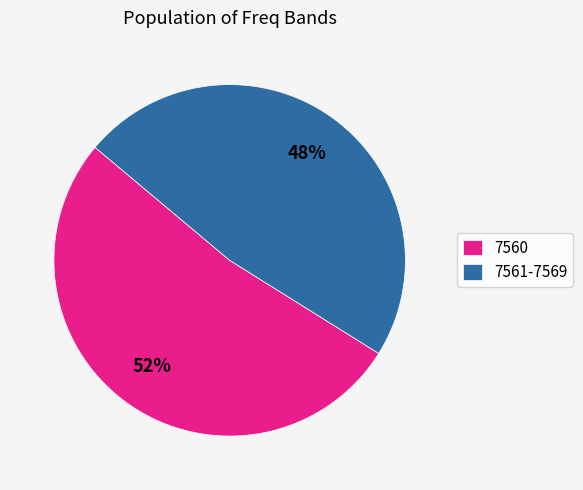

What is the largest slice in the pie chart?

7560